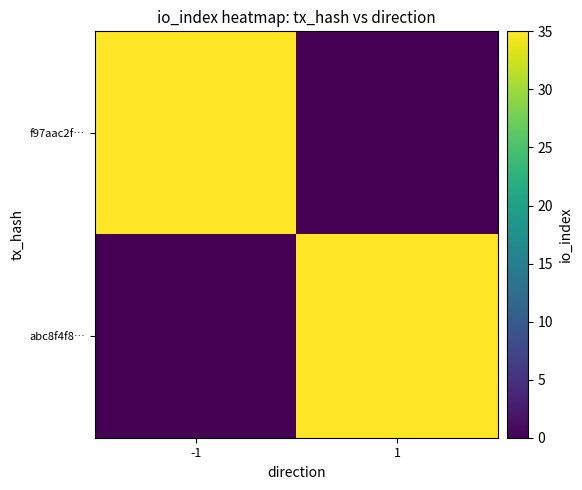

Which series has the largest range (max minus min)?

f97aac2f…